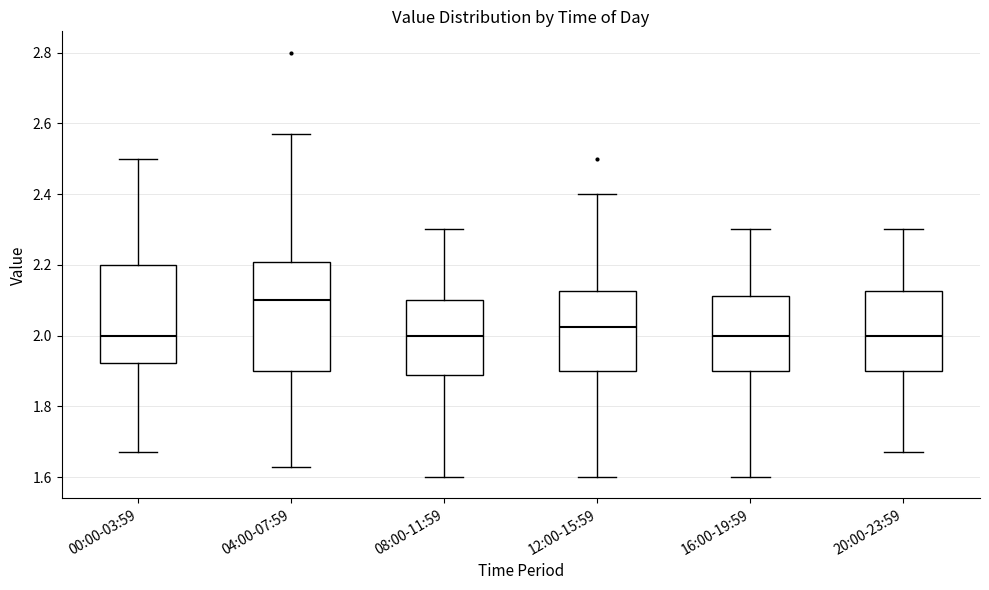

Comparing the boxes themselves (not the whiskers), which one is the tallest?

04:00-07:59